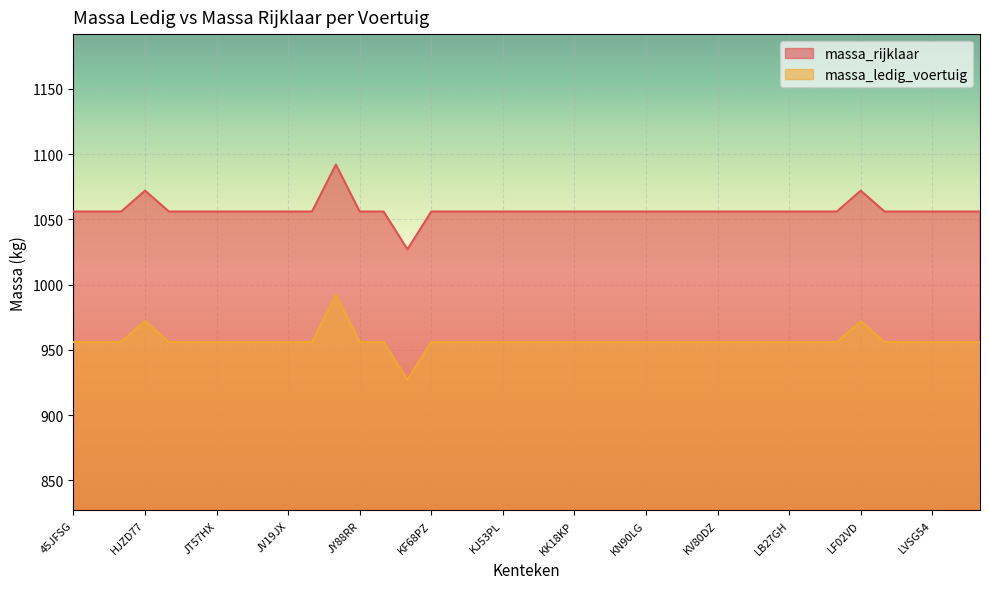

Rank the series at GSRN90 from lowest to highest value.

massa_rijklaar, massa_ledig_voertuig